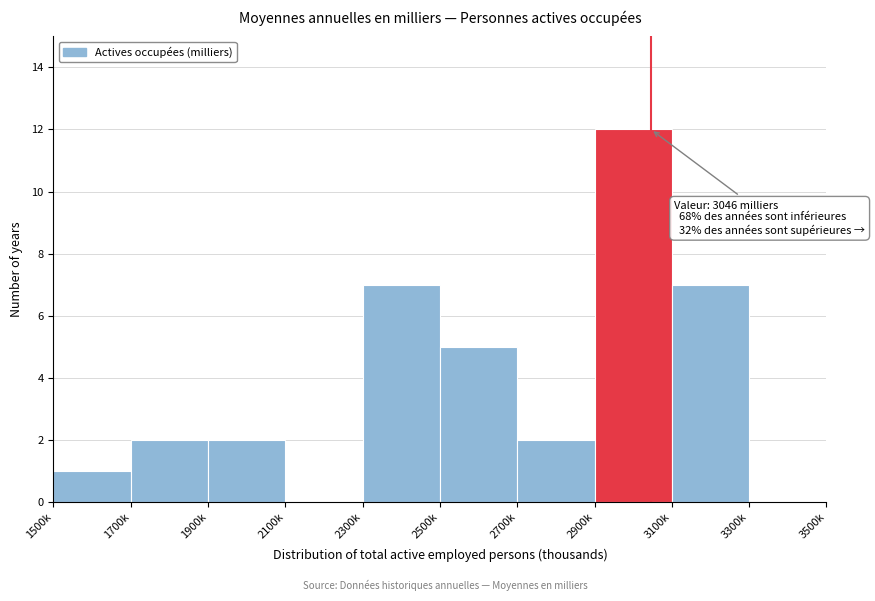

Reading left to right, list all the values displayed in this chart.

1500k=1	1700k=2	1900k=2	2100k=0	2300k=7	2500k=5	2700k=2	2900k=12	3100k=7	3300k=0